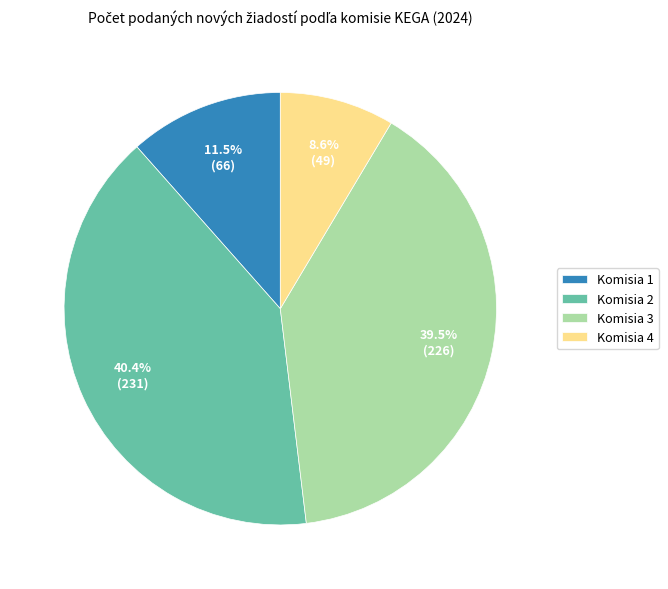

Is Komisia 2 the majority of the pie?

No